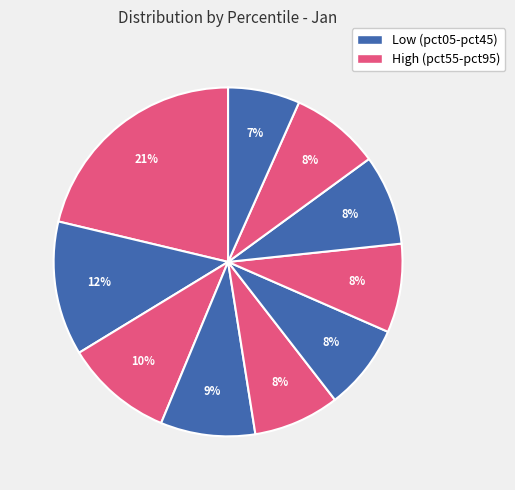

Count the number of slices in the pie.

10